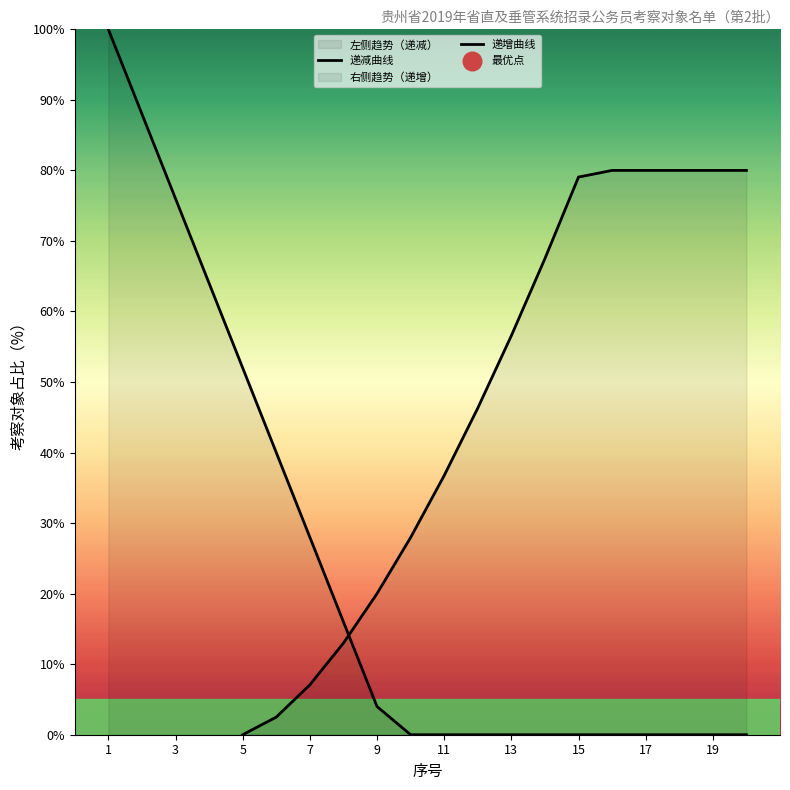

Which series has the widest spread of Y values?

递减曲线